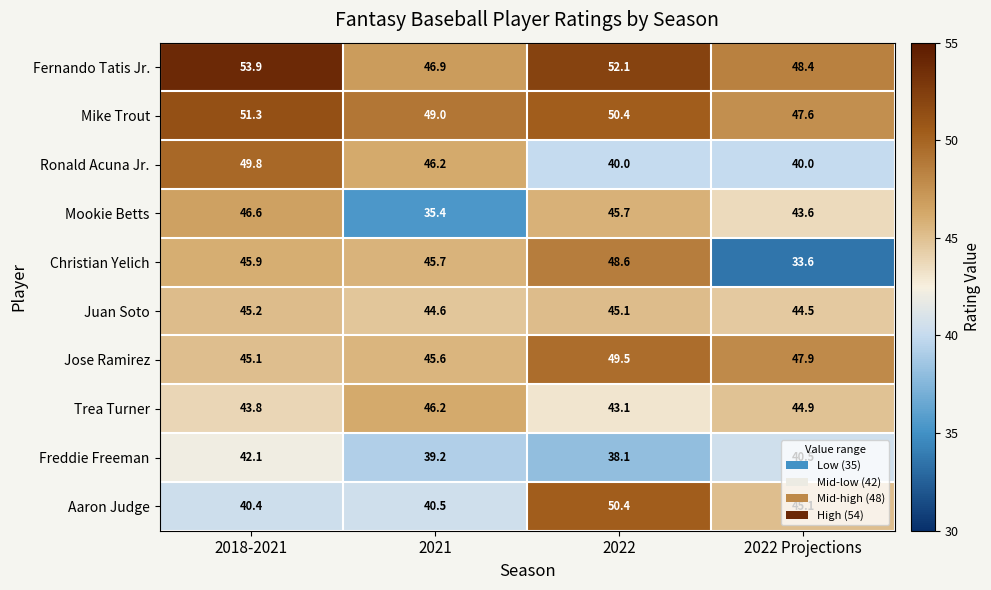

At which label is Ronald Acuna Jr. closest to 44?

2021